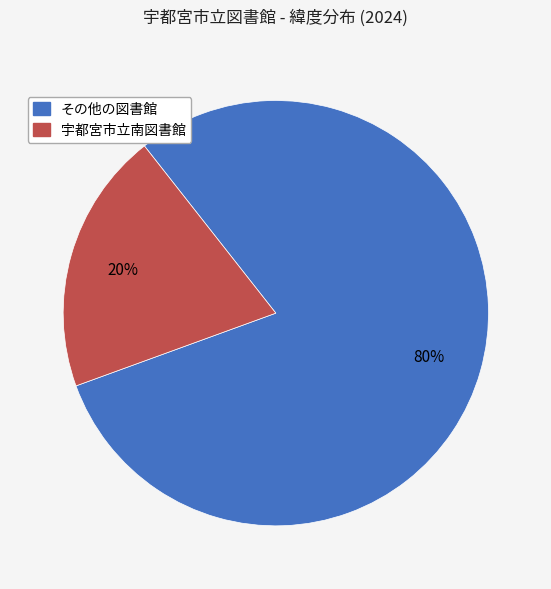

Is the sum of その他の図書館 and 宇都宮市立南図書館 greater than half?

Yes